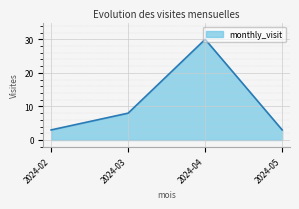

Reading left to right, extract all data points from this chart.

3	8	30	3